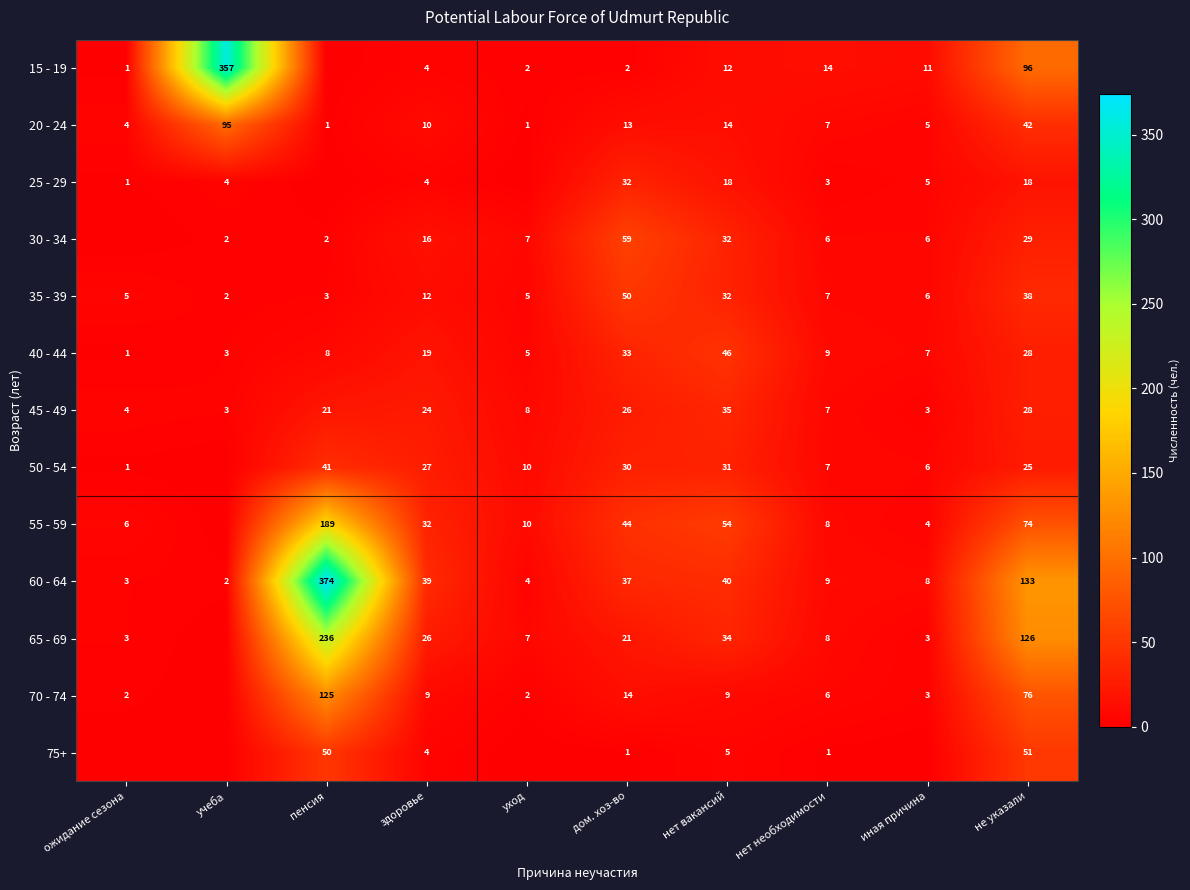

What is the average value of the 60 - 64 series?

65